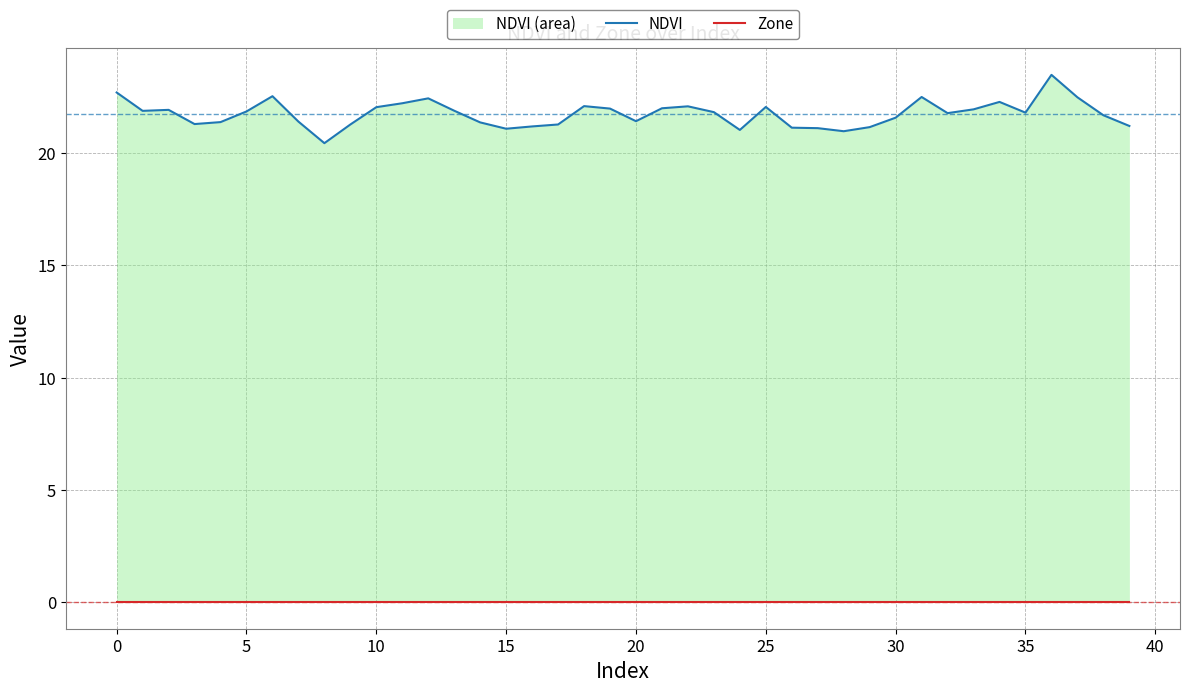

True or false: NDVI and Zone intersect in this chart.

False